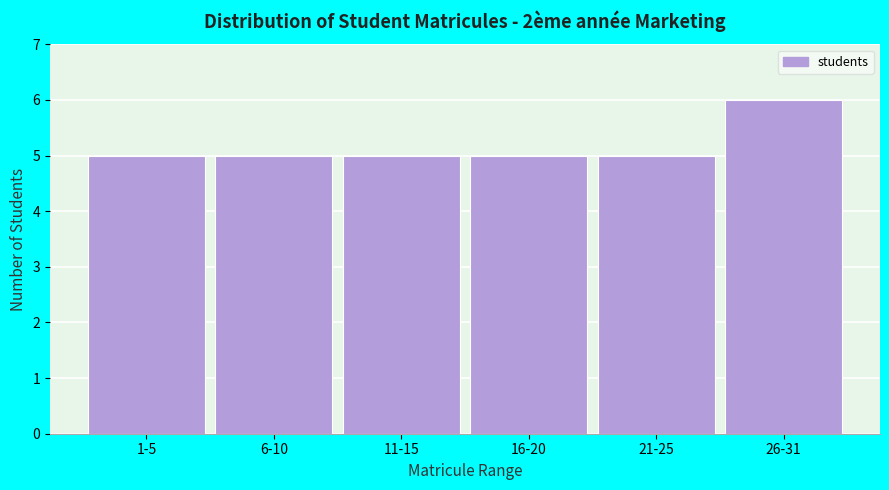

Reading left to right, extract all data points from this chart.

5	5	5	5	5	6